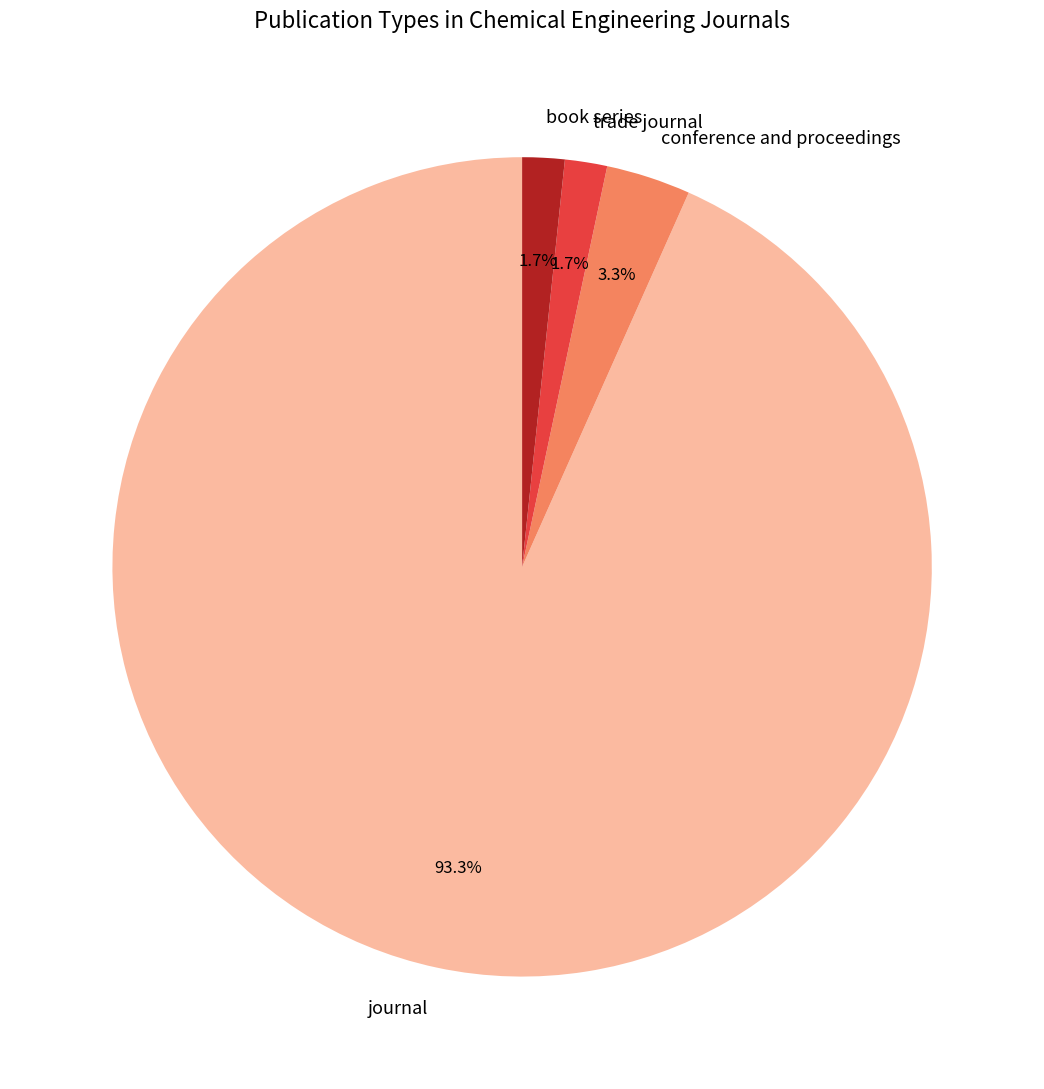

To the nearest percent, what is the difference between the largest and smallest slice percentages?

92%